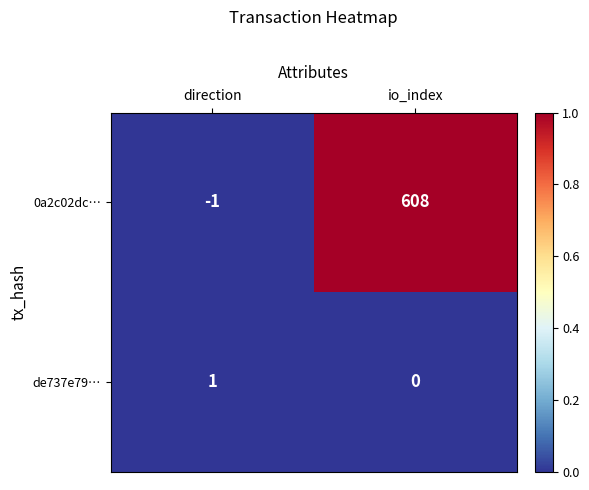

Is it true that 0a2c02dc… equals 244 at io_index?

False